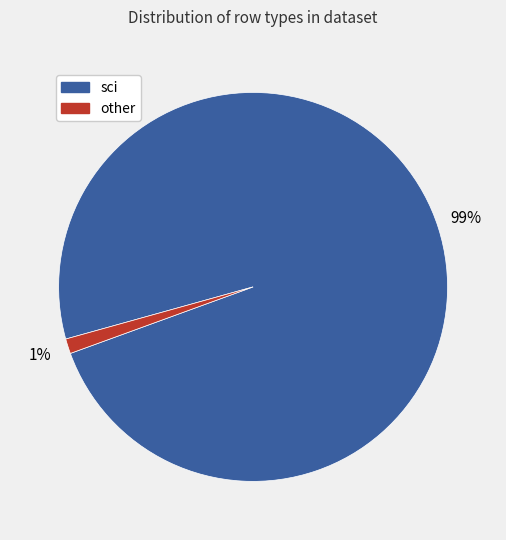

To the nearest percent, what is the average slice percentage?

50%